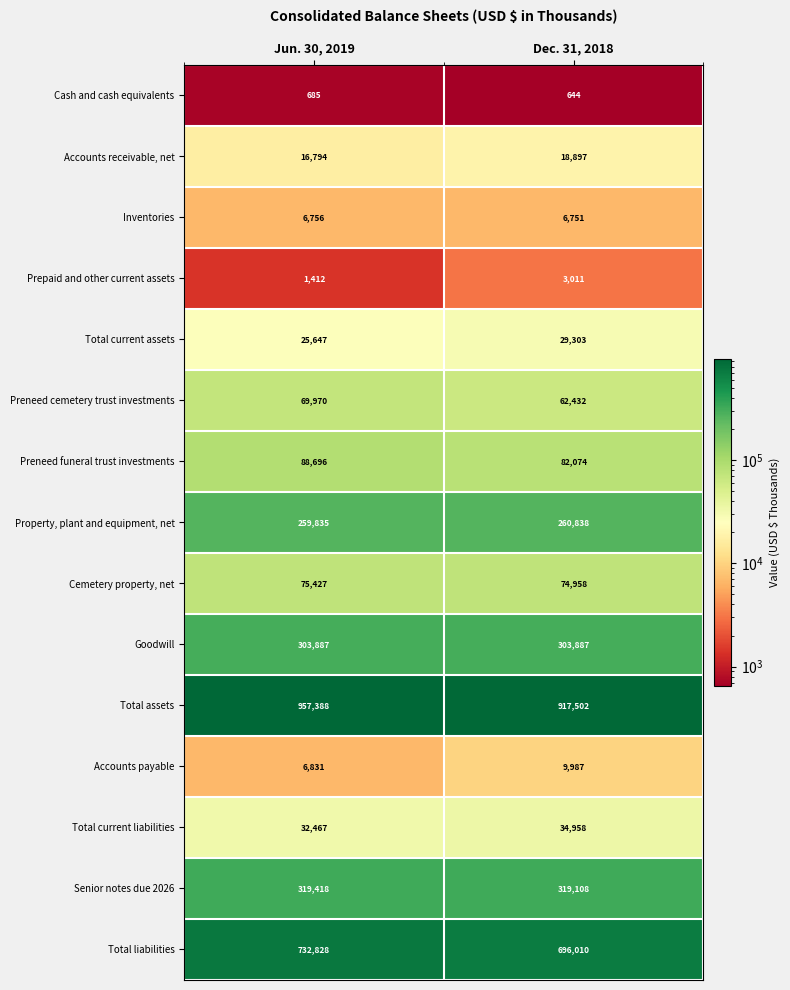

True or false: Inventories has a value of 6751 at Dec. 31, 2018.

True